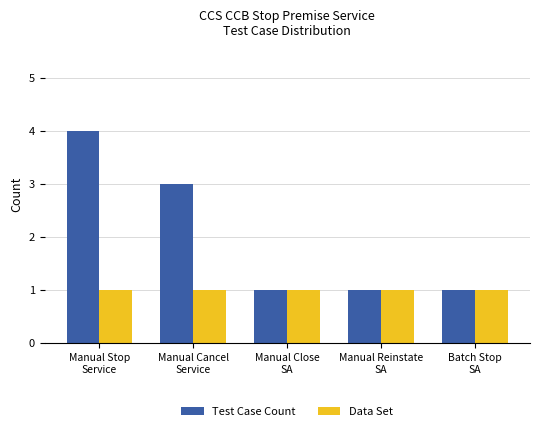

At which category is the sum across all series the highest?

Manual Stop
Service